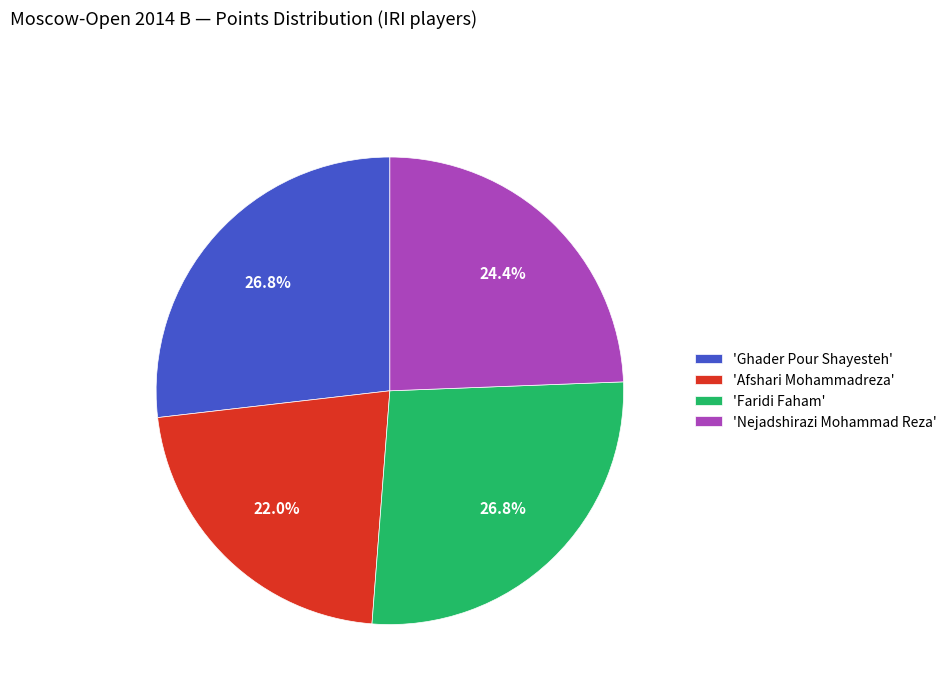

Combined, do 'Nejadshirazi Mohammad Reza' and 'Faridi Faham' account for over 50%?

Yes